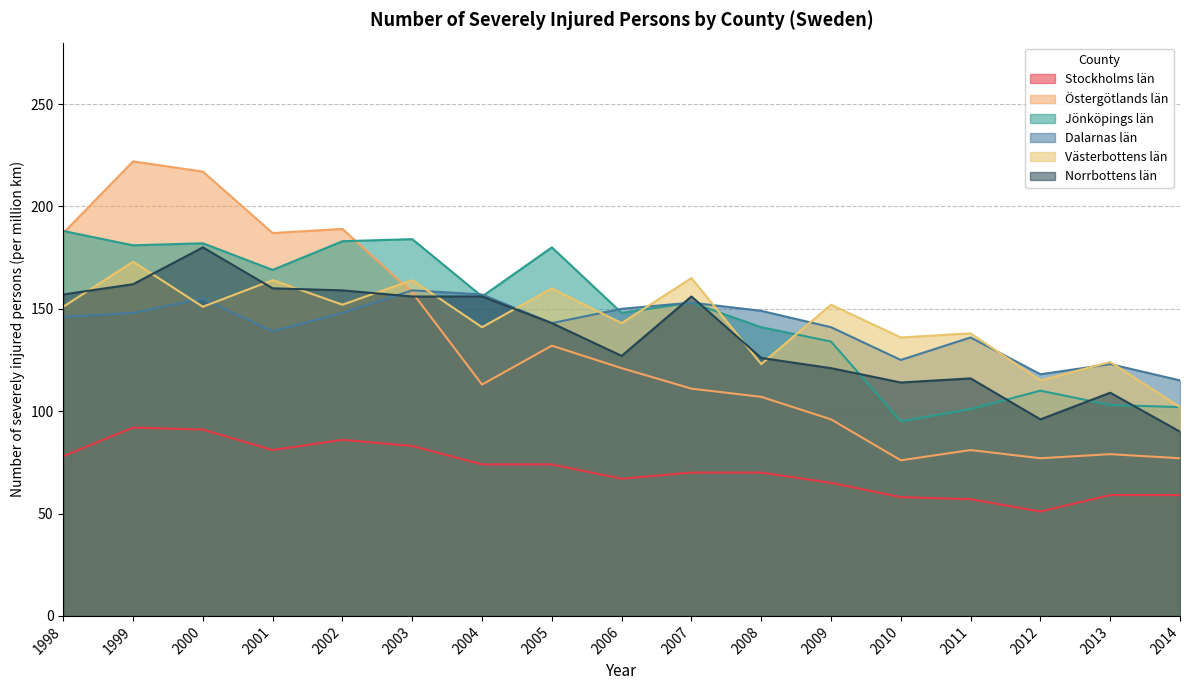

True or false: Östergötlands län and Västerbottens län cross at least once.

True